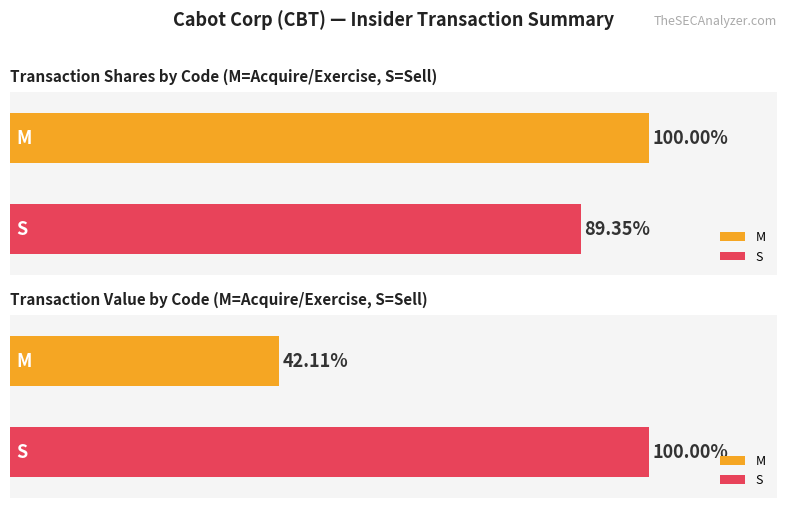

Which has a higher value, S or S?

S